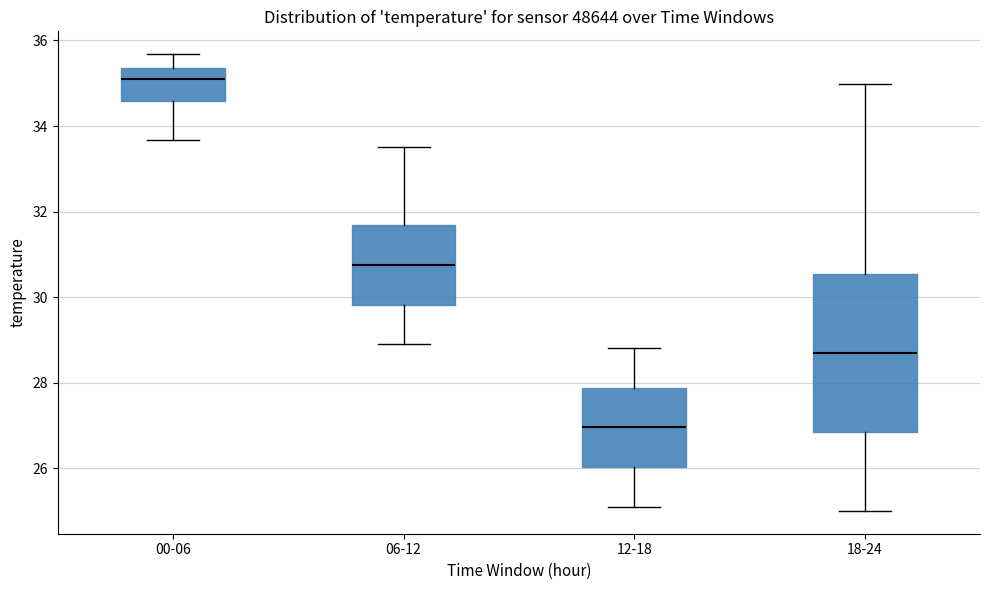

Reading left to right, transcribe this box plot: for each box, give where its median line is, the range the box spans, and where its two whiskers end, as read against the y-axis. The values are not printed on the chart, so give them approximately, as read against the axis.

00-06: median 35.0, box 34.6 to 35.4, whiskers 33.6 to 35.6
06-12: median 30.8, box 29.8 to 31.6, whiskers 29.0 to 33.6
12-18: median 27.0, box 26.0 to 27.8, whiskers 25.2 to 28.8
18-24: median 28.8, box 26.8 to 30.6, whiskers 25.0 to 35.0